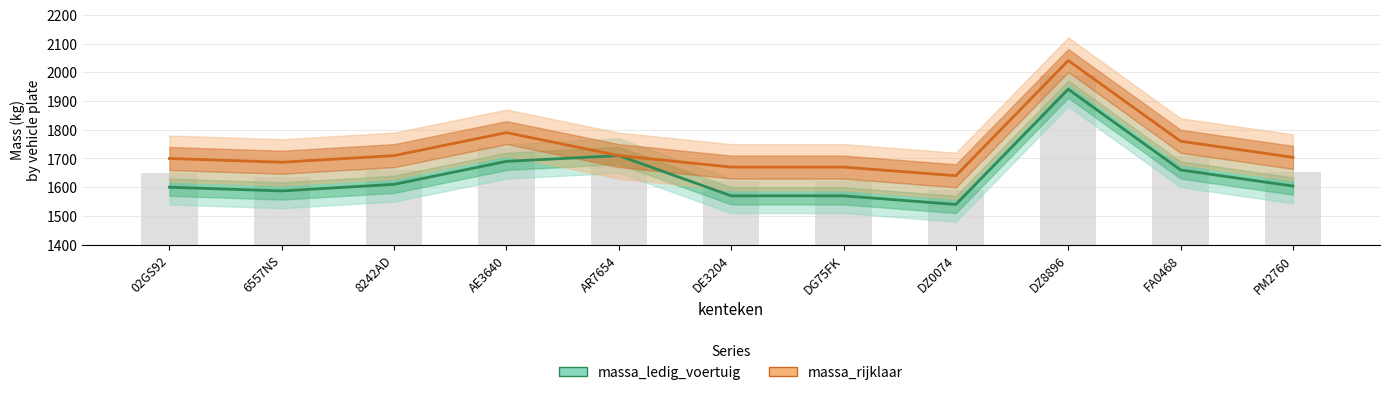

What is the value of the massa_ledig_voertuig bar at the 8th from the left?

1540